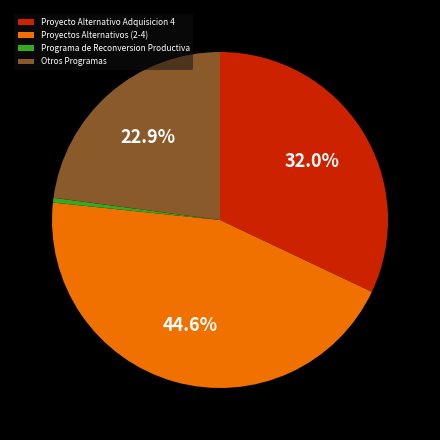

Does any single category account for the majority?

No